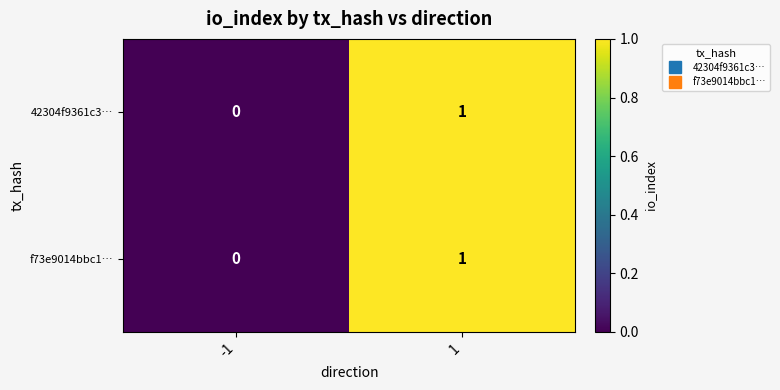

Reading right to left, what are all the values shown in this chart?

42304f9361c3…: 1=1	-1=0
f73e9014bbc1…: 1=1	-1=0